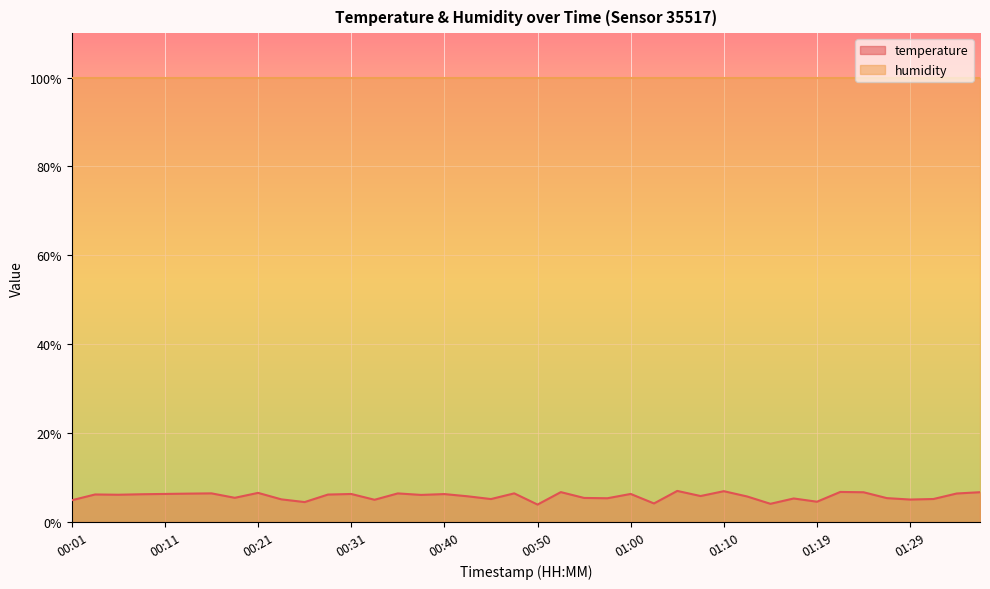

List the labels in order of value, largest first.

01:05, 01:10, 01:22, 00:52, 01:36, 01:24, 00:21, 00:16, 00:48, 00:35, 01:34, 00:14, 00:11, 01:00, 00:31, 00:40, 00:09, 00:04, 00:28, 00:06, 00:38, 01:07, 00:43, 01:12, 00:18, 00:55, 01:27, 00:57, 01:17, 01:31, 00:45, 00:23, 01:29, 00:33, 00:01, 01:19, 00:26, 01:02, 01:14, 00:50